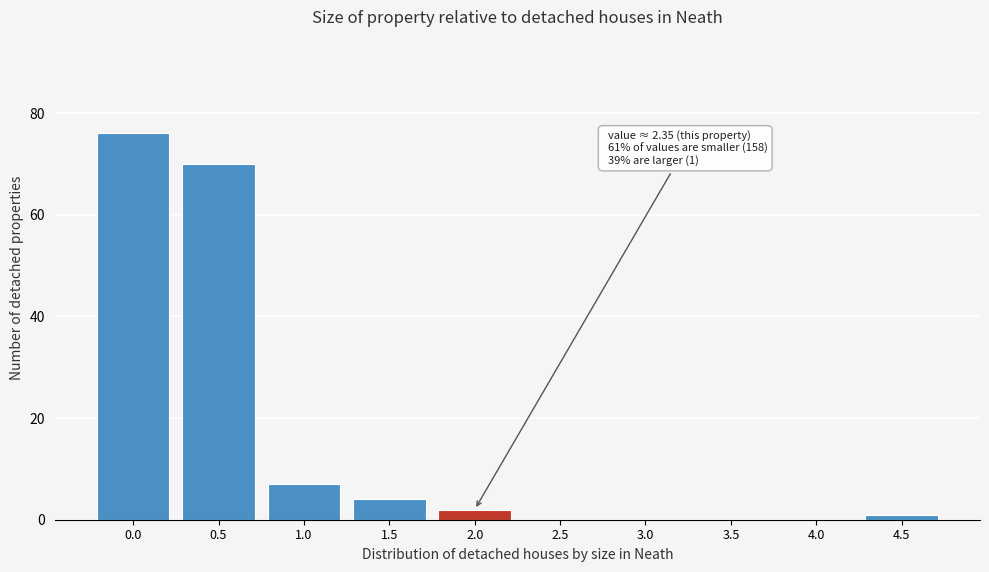

Reading left to right, list all the values displayed in this chart.

0.0=76	0.5=70	1.0=7	1.5=4	2.0=2	2.5=0	3.0=0	3.5=0	4.0=0	4.5=1